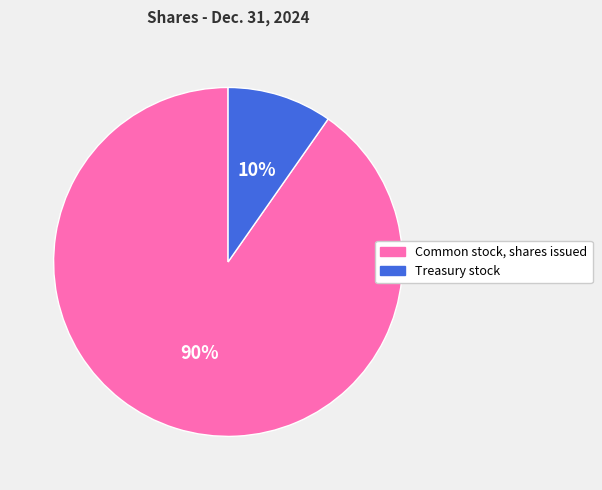

How many slices are in this pie chart?

2